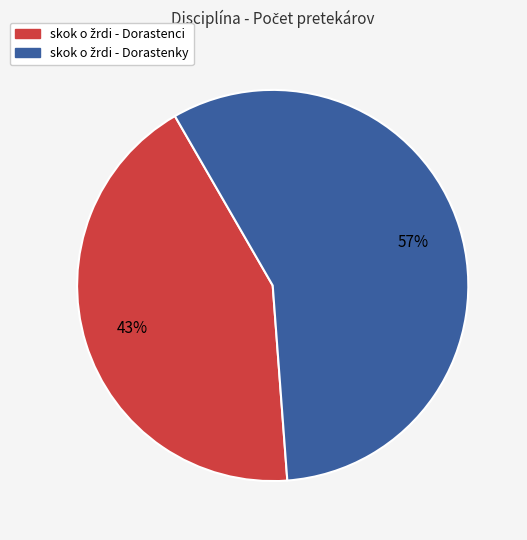

Is there a majority slice in this chart?

Yes